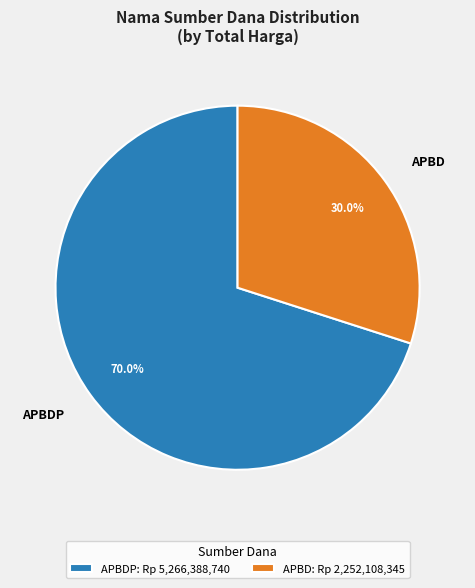

Does any single category account for the majority?

Yes